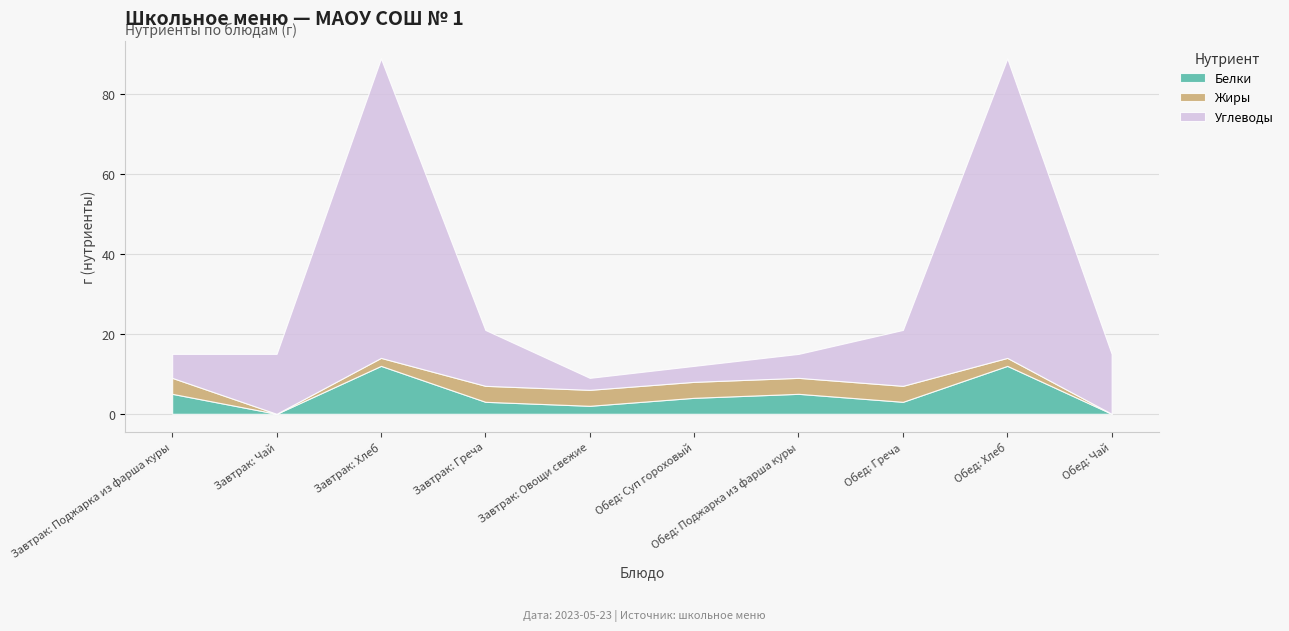

Reading left to right, list all the values displayed in this chart.

Белки: Завтрак: Поджарка из фарша куры=5	Завтрак: Чай=0	Завтрак: Хлеб=12	Завтрак: Греча=3	Завтрак: Овощи свежие=2	Обед: Суп гороховый=4	Обед: Поджарка из фарша куры=5	Обед: Греча=3	Обед: Хлеб=12	Обед: Чай=0
Жиры: Завтрак: Поджарка из фарша куры=4	Завтрак: Чай=0	Завтрак: Хлеб=2	Завтрак: Греча=4	Завтрак: Овощи свежие=4	Обед: Суп гороховый=4	Обед: Поджарка из фарша куры=4	Обед: Греча=4	Обед: Хлеб=2	Обед: Чай=0
Углеводы: Завтрак: Поджарка из фарша куры=6	Завтрак: Чай=15	Завтрак: Хлеб=75	Завтрак: Греча=14	Завтрак: Овощи свежие=3	Обед: Суп гороховый=4	Обед: Поджарка из фарша куры=6	Обед: Греча=14	Обед: Хлеб=75	Обед: Чай=15